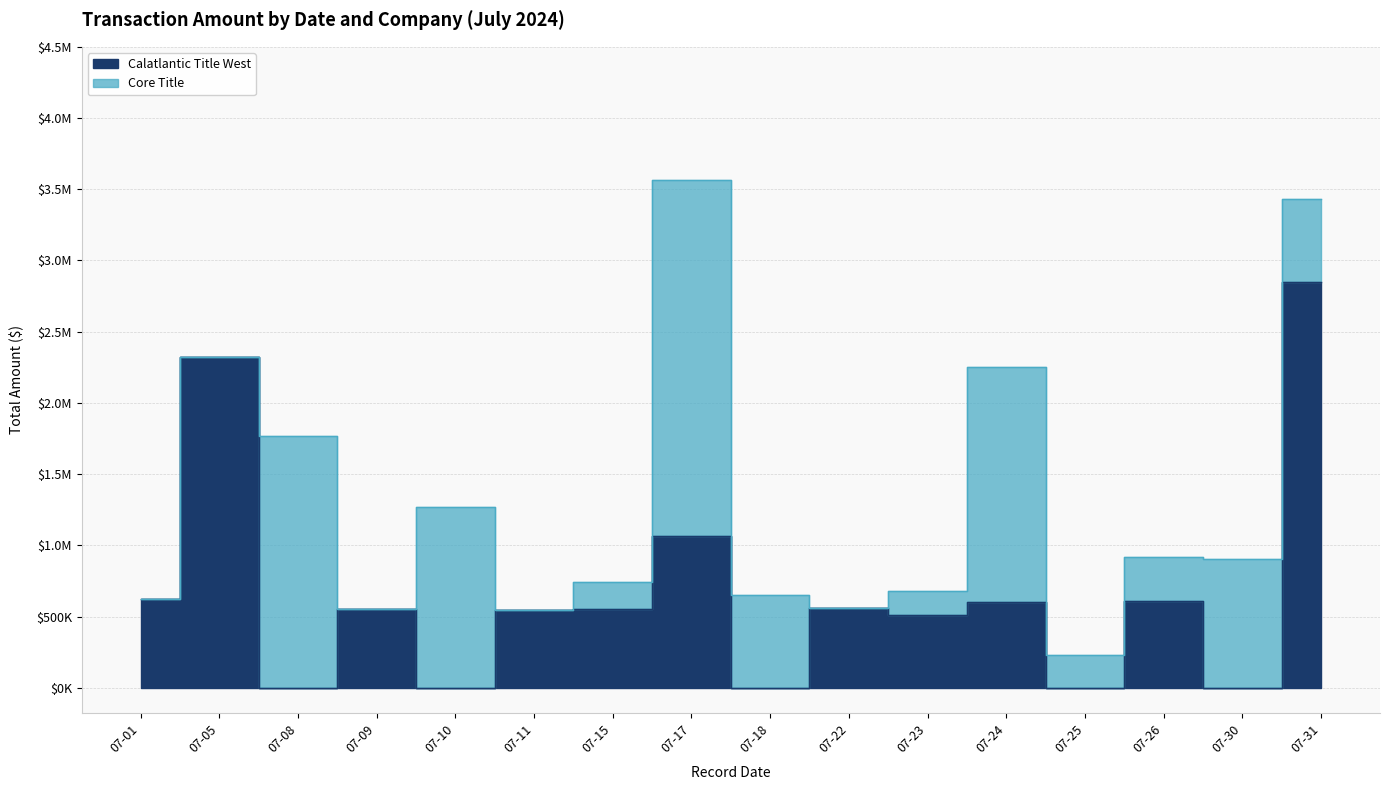

List the labels in order of value, smallest first.

07-08, 07-10, 07-18, 07-25, 07-30, 07-23, 07-11, 07-15, 07-09, 07-22, 07-24, 07-26, 07-01, 07-17, 07-05, 07-31